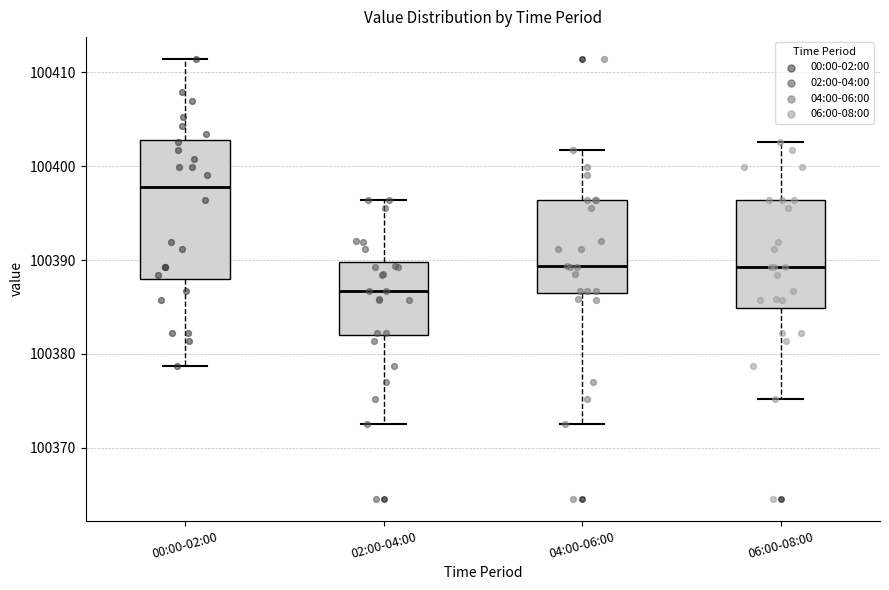

Which box is the tallest, from its lower edge to its upper edge?

00:00-02:00